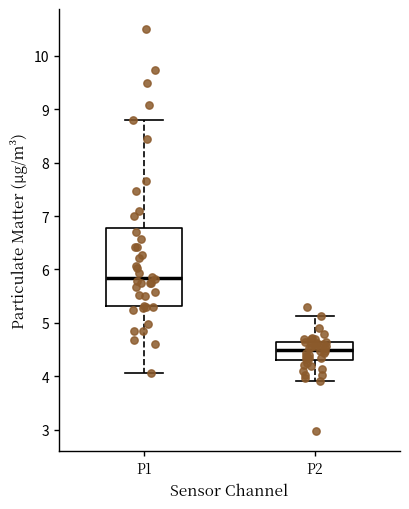

Reading left to right, transcribe this box plot: for each box, give where its median line is, the range the box spans, and where its two whiskers end, as read against the y-axis. The values are not printed on the chart, so give them approximately, as read against the axis.

P1: median 5.8, box 5.3 to 6.8, whiskers 4.1 to 8.8
P2: median 4.5, box 4.3 to 4.7, whiskers 3.9 to 5.1